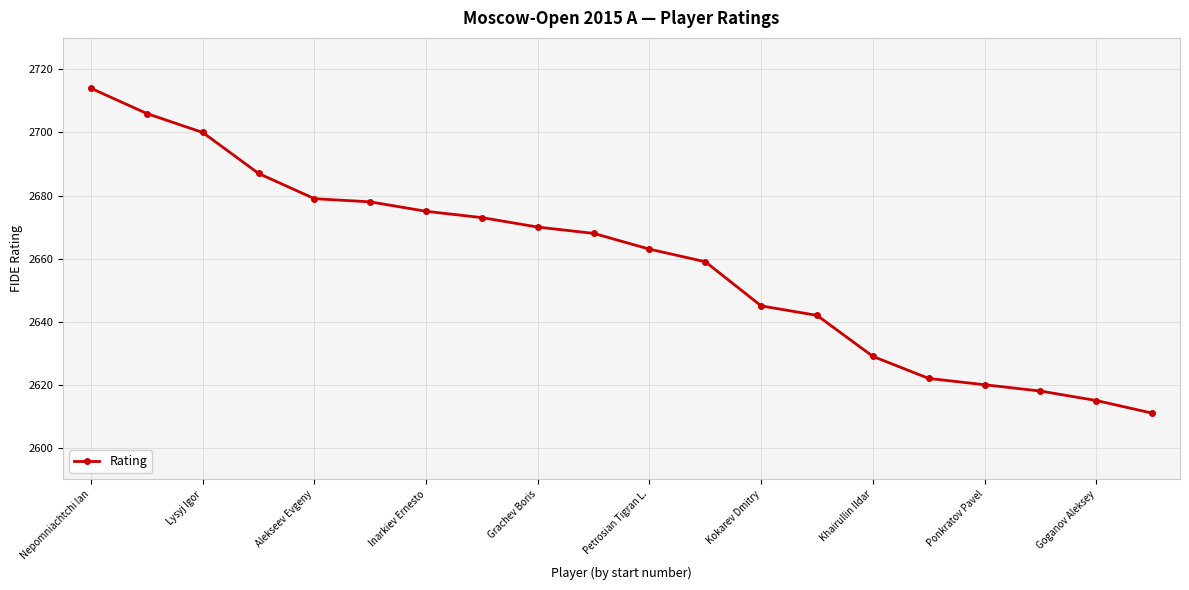

What is the value of the 10th point from the left?

2668